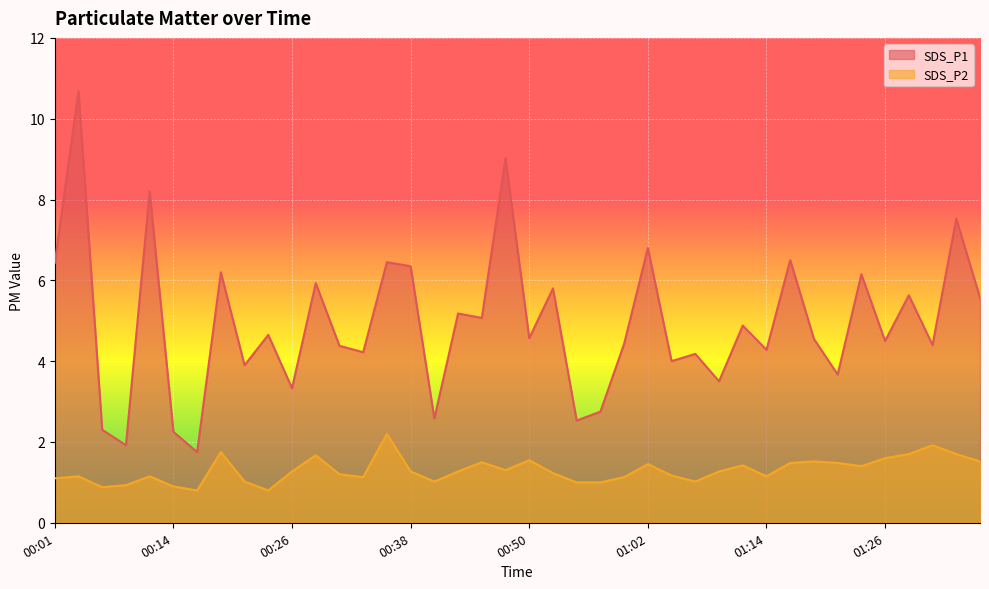

Rank the series at 01:05 from highest to lowest value.

SDS_P1, SDS_P2